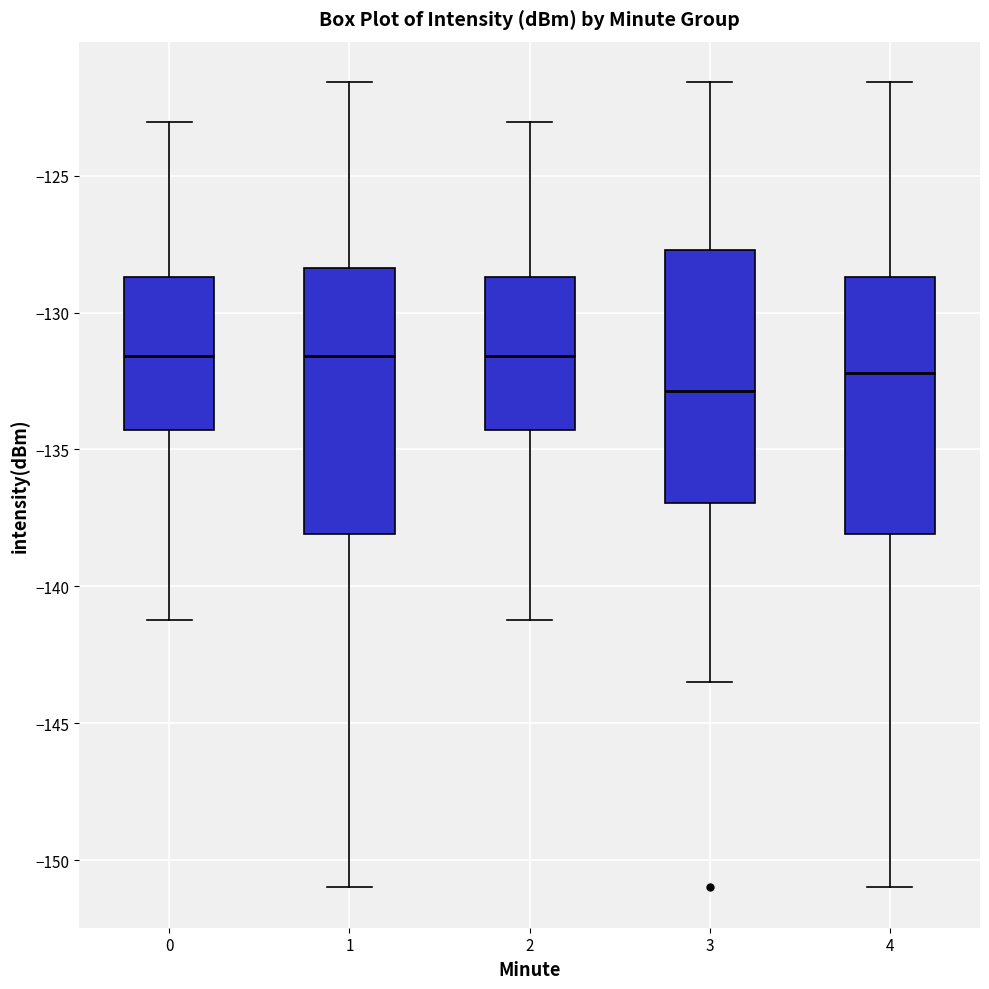

Reading left to right, transcribe this box plot: for each box, give where its median line is, the range the box spans, and where its two whiskers end, as read against the y-axis. The values are not printed on the chart, so give them approximately, as read against the axis.

0: median -131.5, box -134.5 to -128.5, whiskers -141.0 to -123.0
1: median -131.5, box -138.0 to -128.5, whiskers -151.0 to -121.5
2: median -131.5, box -134.5 to -128.5, whiskers -141.0 to -123.0
3: median -133.0, box -137.0 to -127.5, whiskers -143.5 to -121.5
4: median -132.0, box -138.0 to -128.5, whiskers -151.0 to -121.5